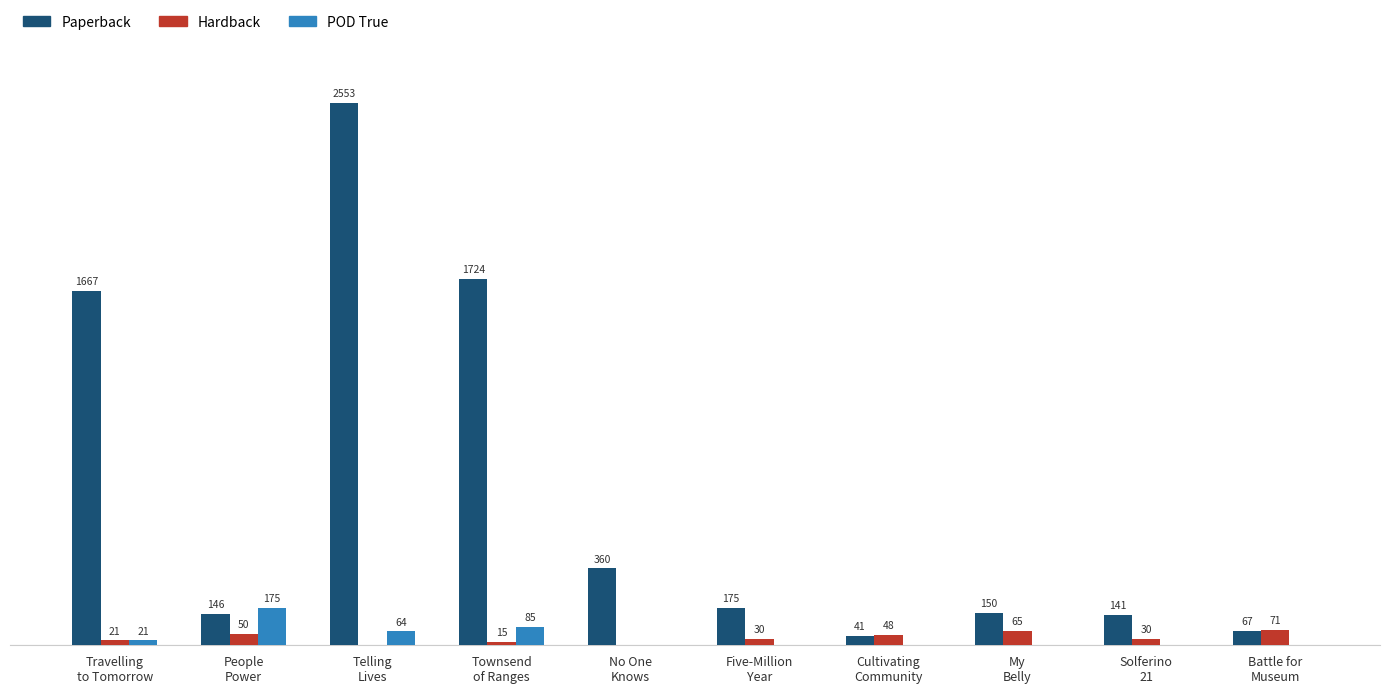

Which series has the largest total across all categories?

Paperback